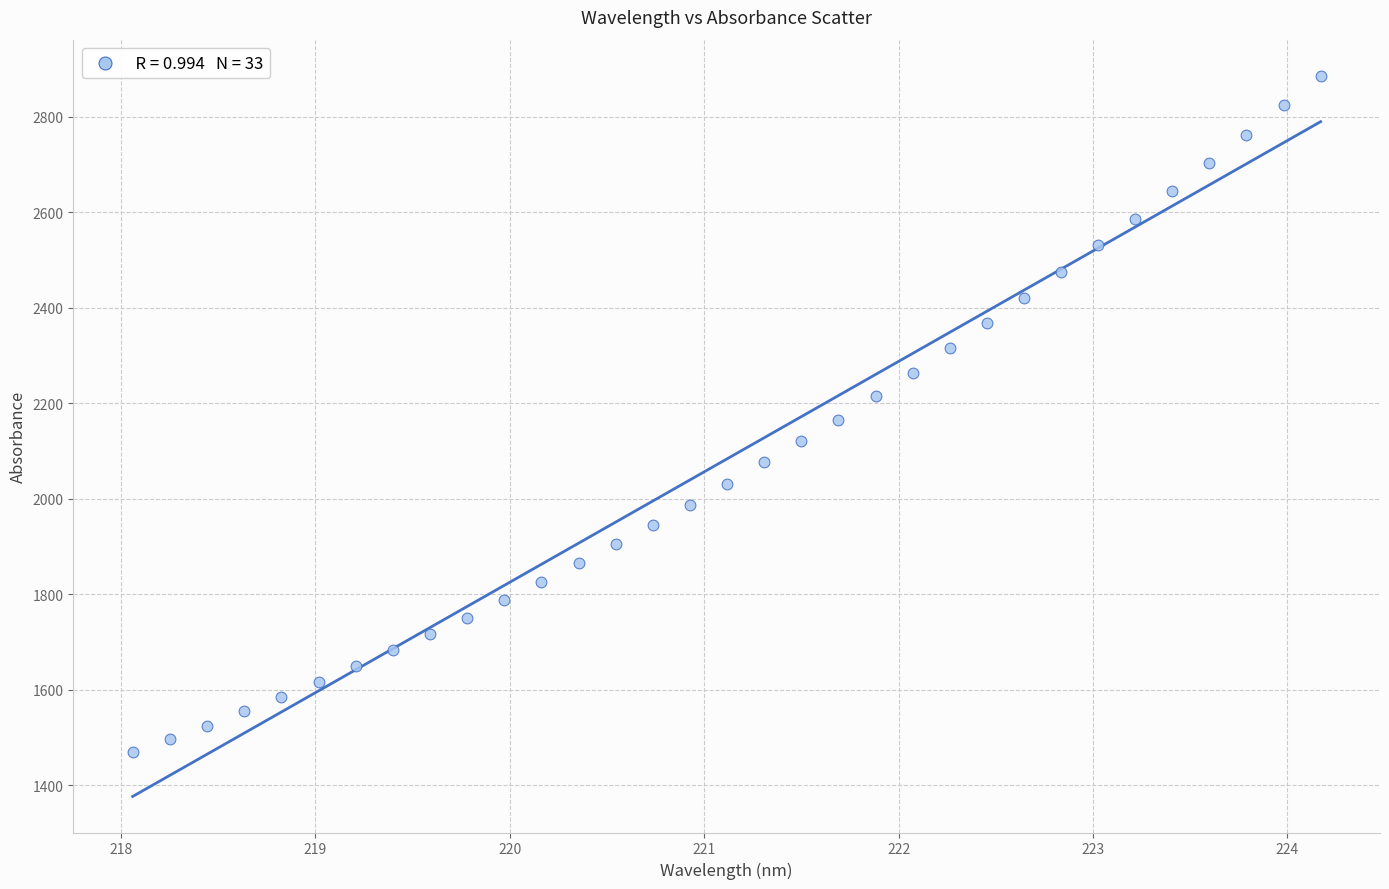

What is the range of Y values (max minus min)?

1416.6